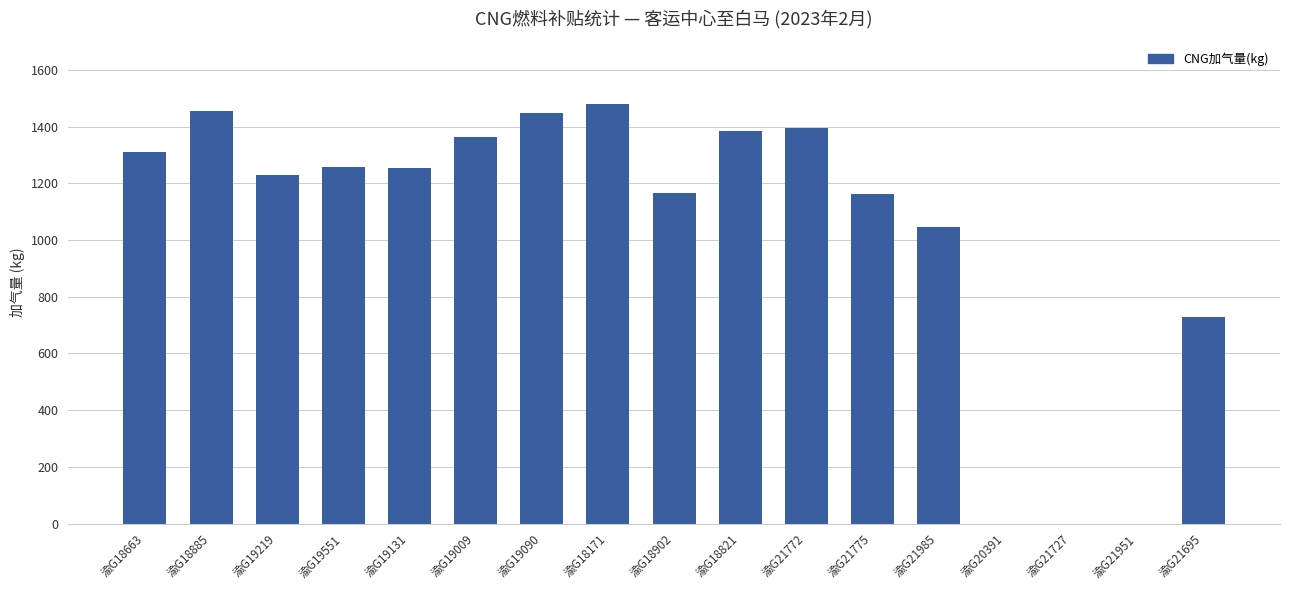

What is the ratio of the value at 渝G18821 to the value at 渝G21985?

1.3